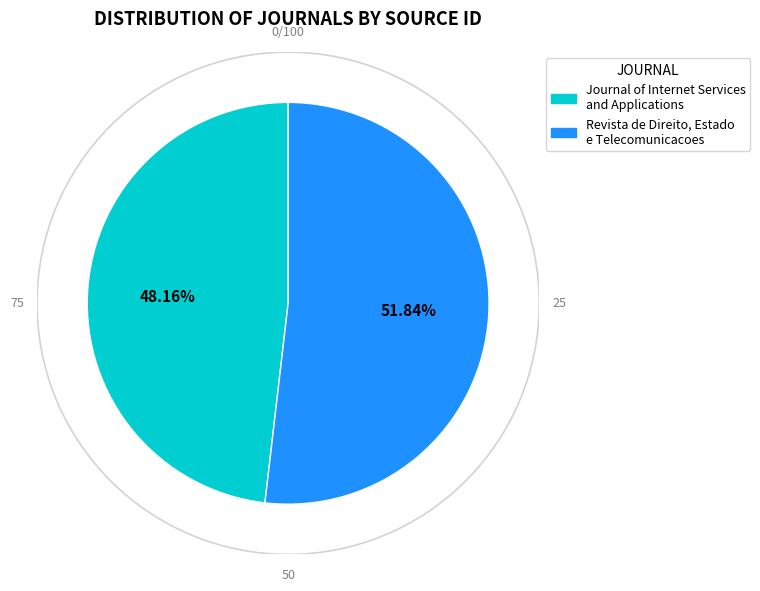

Is it true that Revista de Direito, Estado e Telecomunicacoes is 62% of the pie?

False